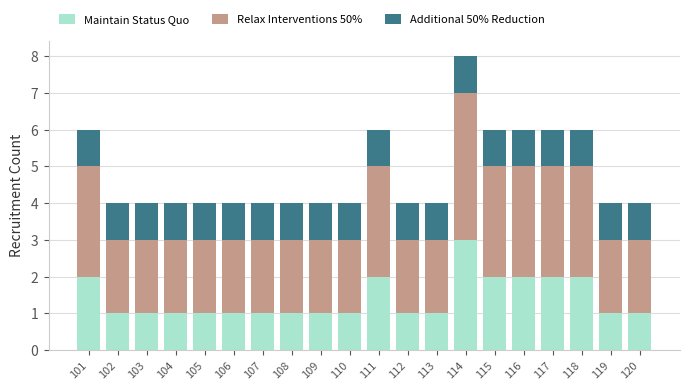

What is the sum of the Maintain Status Quo values at 105 and 113?

2